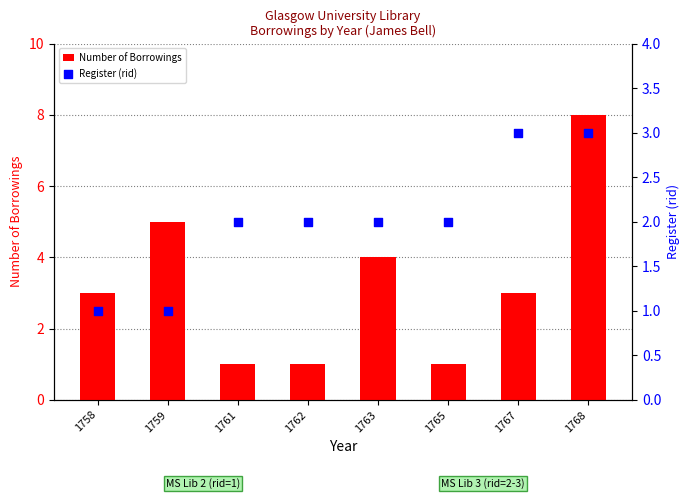

Which series has the largest total across all categories?

Number of Borrowings